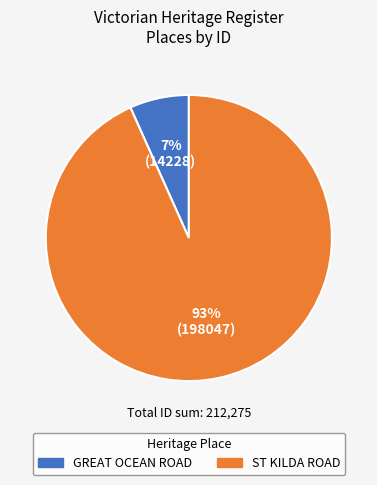

Do ST KILDA ROAD and GREAT OCEAN ROAD together represent more than half of the pie?

Yes